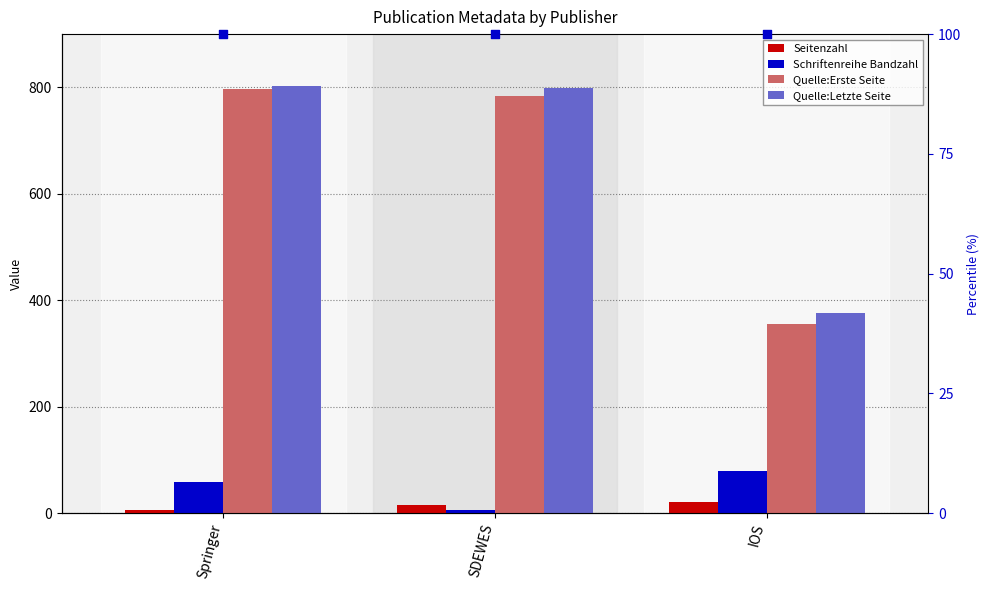

Which series has the largest total across all categories?

Quelle:Letzte Seite